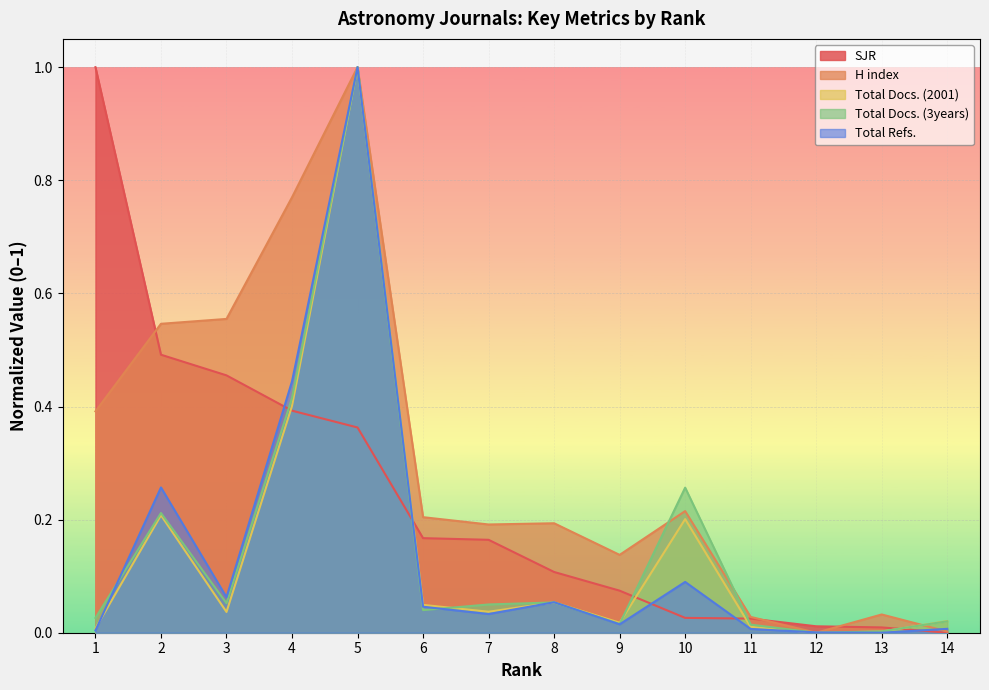

How many times do Total Docs. (3years) and SJR cross each other?

5